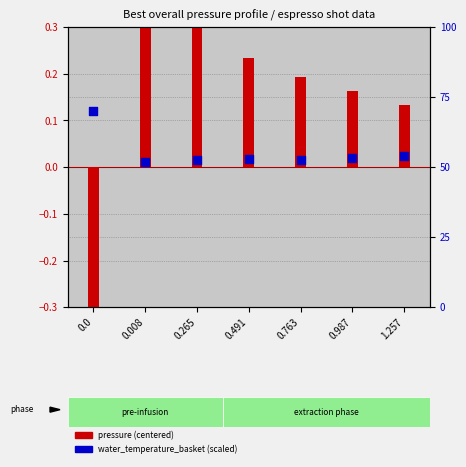

Which series has the largest total across all categories?

water_temperature_basket (scaled)